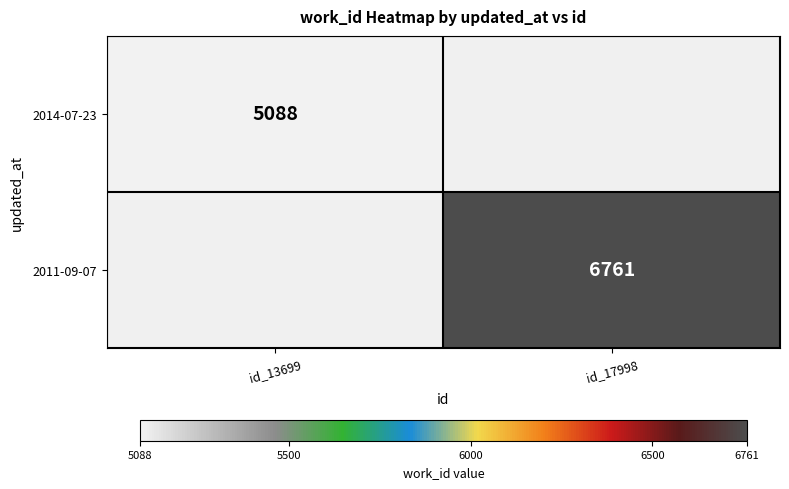

Which label corresponds to the largest value in the chart?

id_17998